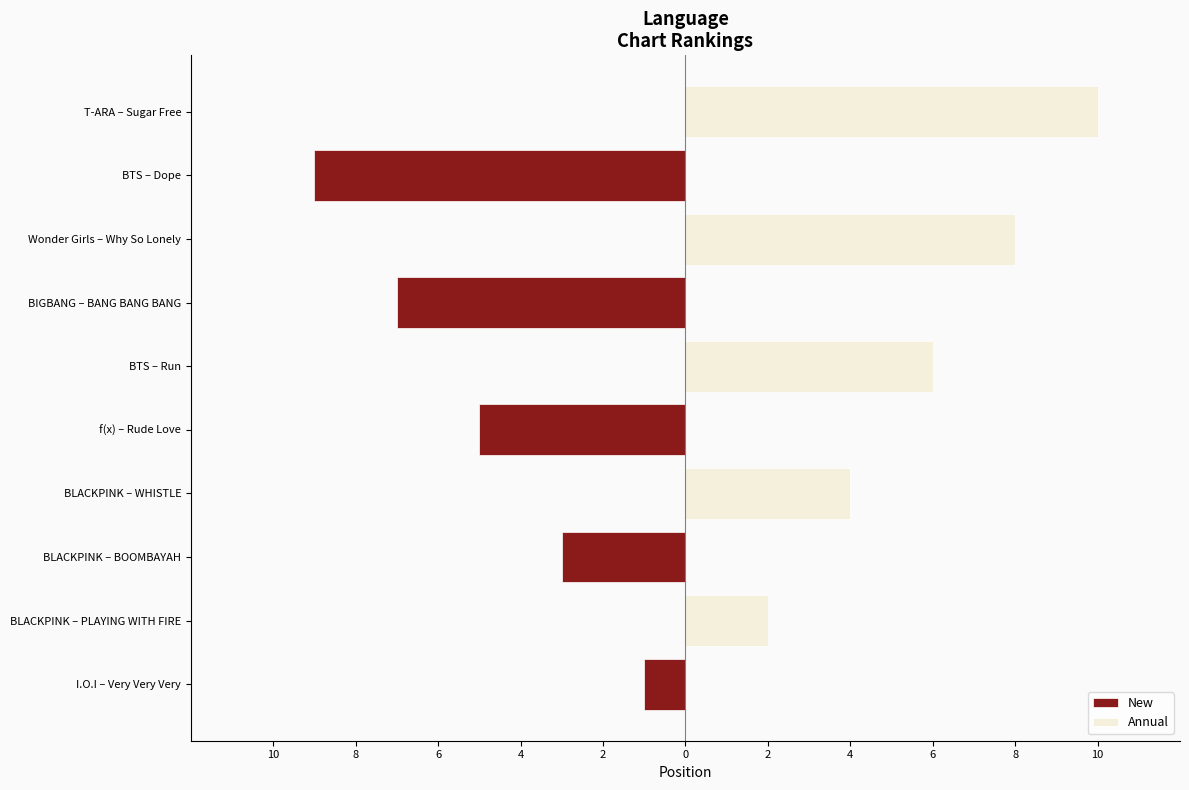

How many values in New are below zero?

5